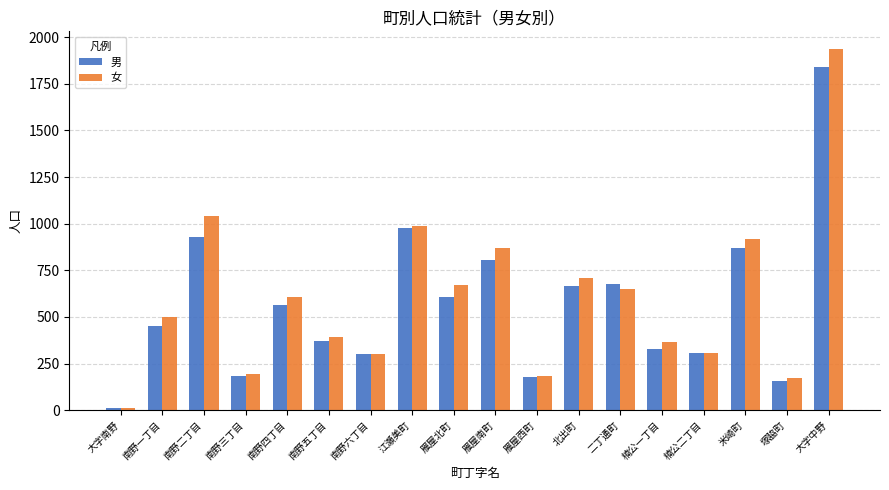

Which series has the widest spread of values?

女